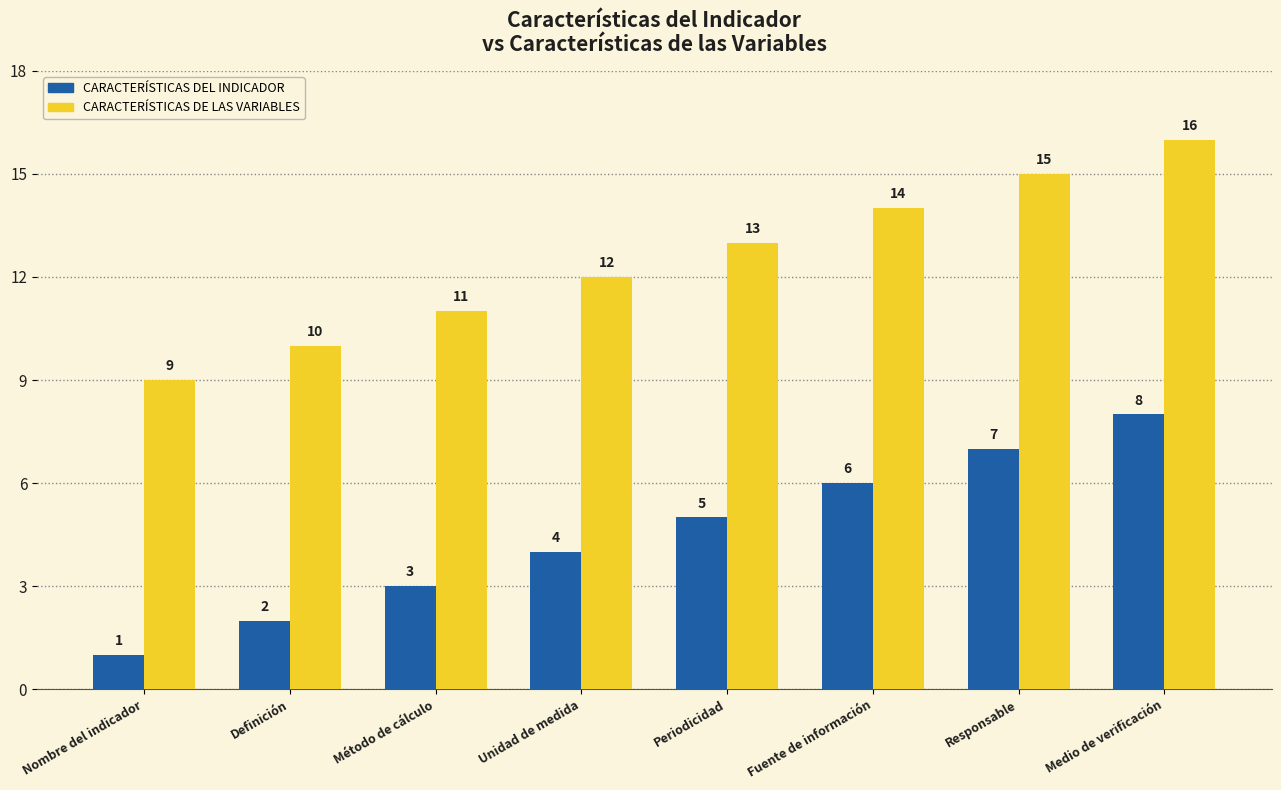

What is the difference between the CARACTERÍSTICAS DE LAS VARIABLES values at Fuente de información and Nombre del indicador?

5